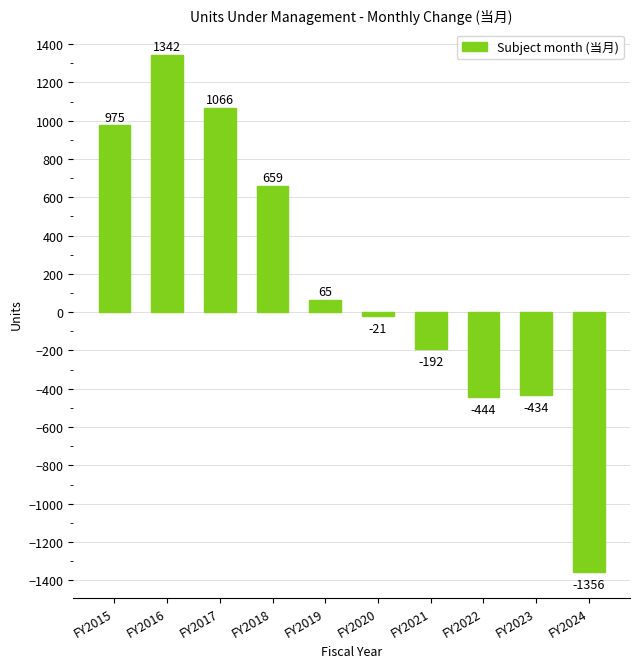

Rank the categories by value from highest to lowest.

FY2016, FY2017, FY2015, FY2018, FY2019, FY2020, FY2021, FY2023, FY2022, FY2024